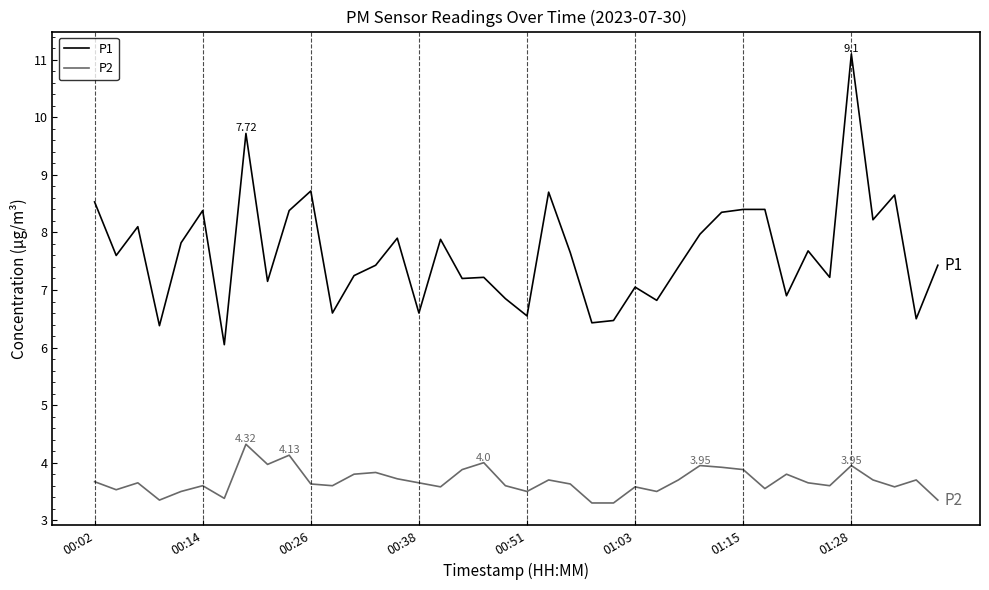

Which series has the widest spread of values?

P1